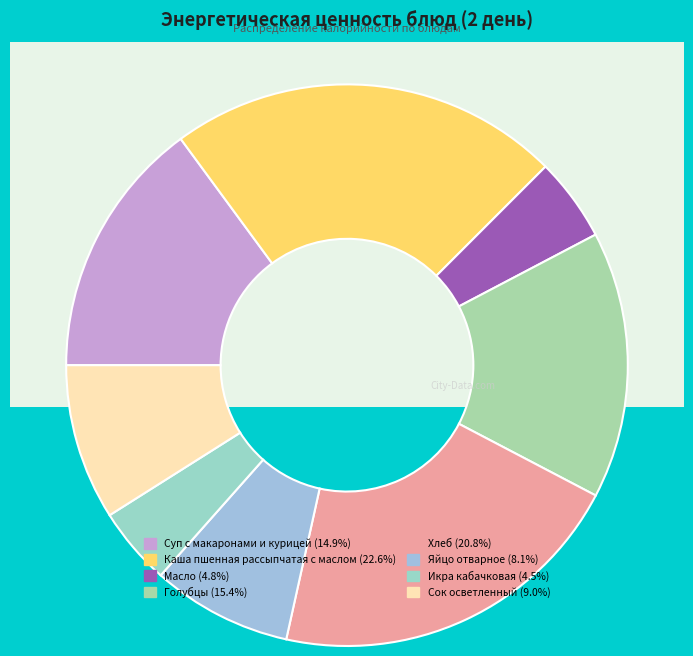

Is there any slice that represents more than half of the pie?

No